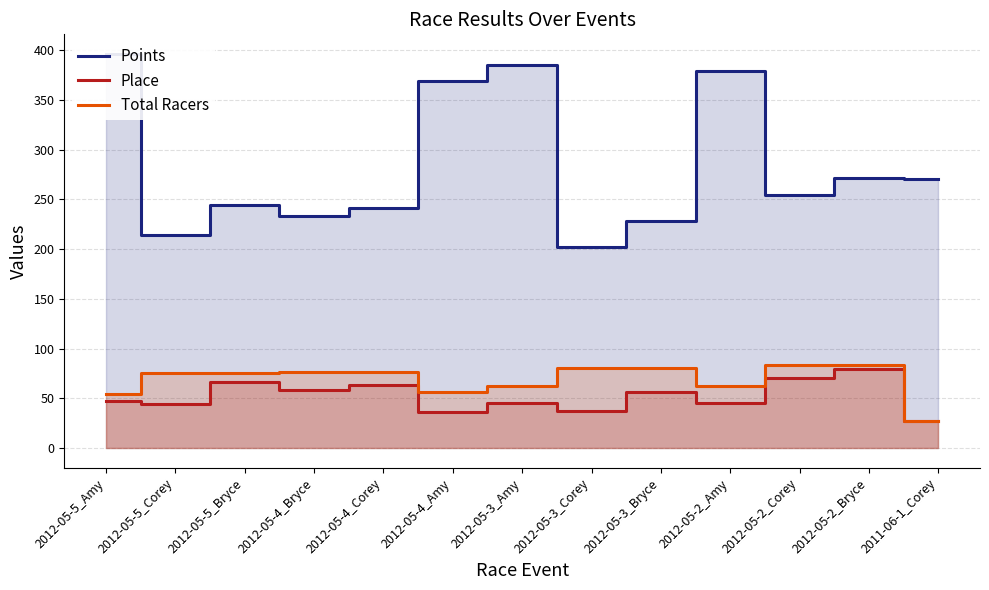

True or false: Total Racers has a value of 116.3 at 2012-05-3_Bryce.

False